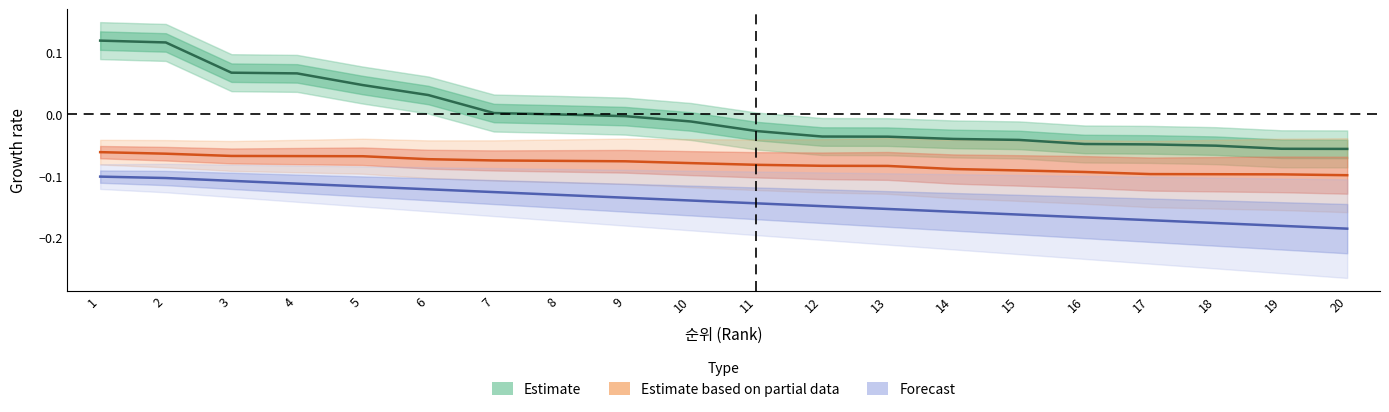

Reading left to right, what are all the values shown in this chart?

Estimate: 1=0.1	2=0.1	3=0.1	4=0.1	5=0.0	6=0.0	7=0.0	8=0.0	9=-0.0	10=-0.0	11=-0.0	12=-0.0	13=-0.0	14=-0.0	15=-0.0	16=-0.0	17=-0.0	18=-0.1	19=-0.1	20=-0.1
Estimate based on partial data: 1=-0.1	2=-0.1	3=-0.1	4=-0.1	5=-0.1	6=-0.1	7=-0.1	8=-0.1	9=-0.1	10=-0.1	11=-0.1	12=-0.1	13=-0.1	14=-0.1	15=-0.1	16=-0.1	17=-0.1	18=-0.1	19=-0.1	20=-0.1
Forecast: 1=-0.1	2=-0.1	3=-0.1	4=-0.1	5=-0.1	6=-0.1	7=-0.1	8=-0.1	9=-0.1	10=-0.1	11=-0.1	12=-0.1	13=-0.2	14=-0.2	15=-0.2	16=-0.2	17=-0.2	18=-0.2	19=-0.2	20=-0.2